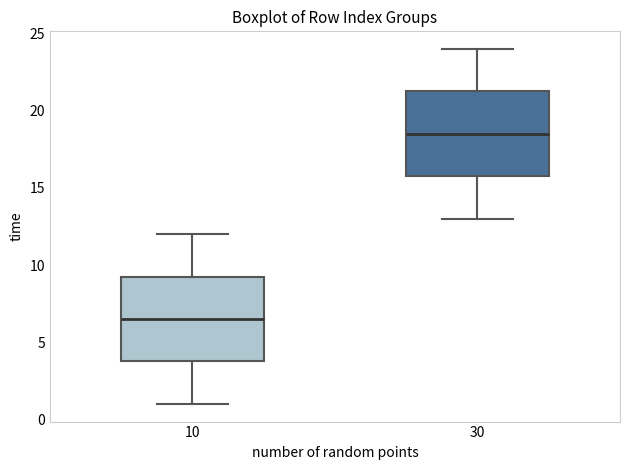

Reading left to right, read every box against the y-axis: the position of its median line, the range the box covers, and the ends of its whiskers. The values are not printed on the chart, so give them approximately, as read against the axis.

10: median 6.5, box 4.0 to 9.5, whiskers 1.0 to 12.0
30: median 18.5, box 16.0 to 21.5, whiskers 13.0 to 24.0